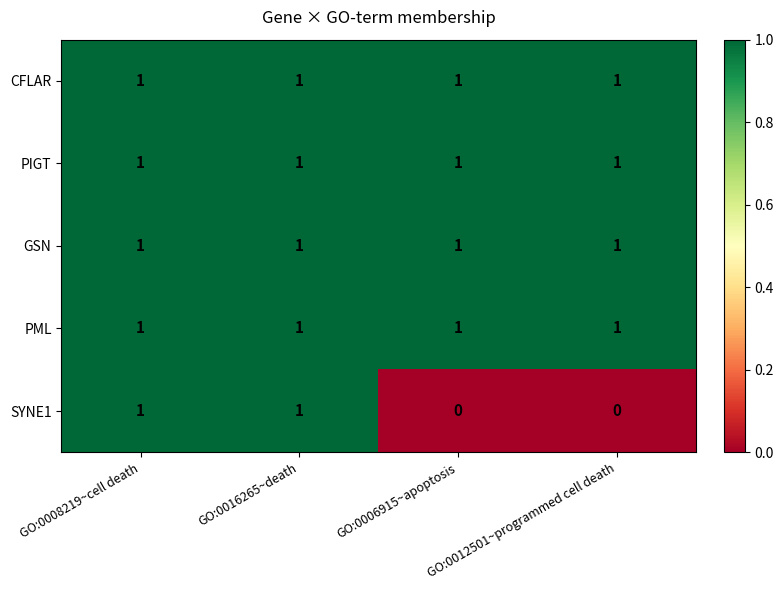

Between GO:0016265~death and GO:0012501~programmed cell death, which series saw the biggest shift?

SYNE1